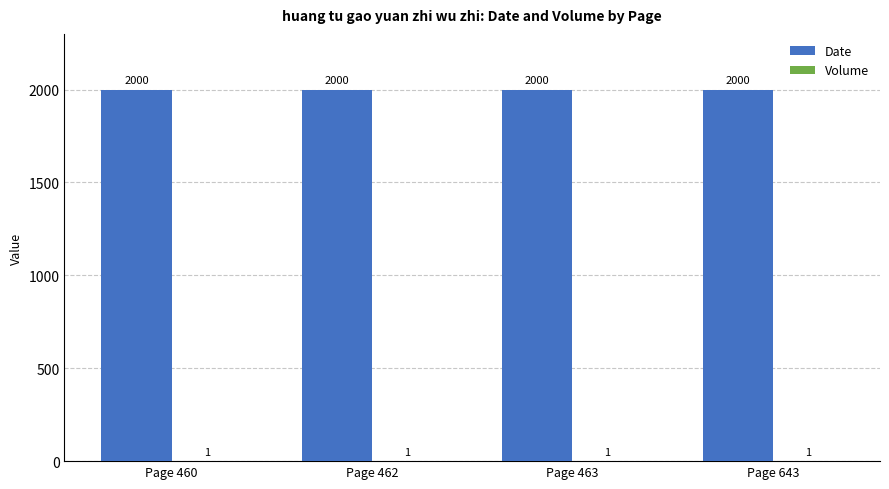

What is the total value across all series at Page 460?

2001